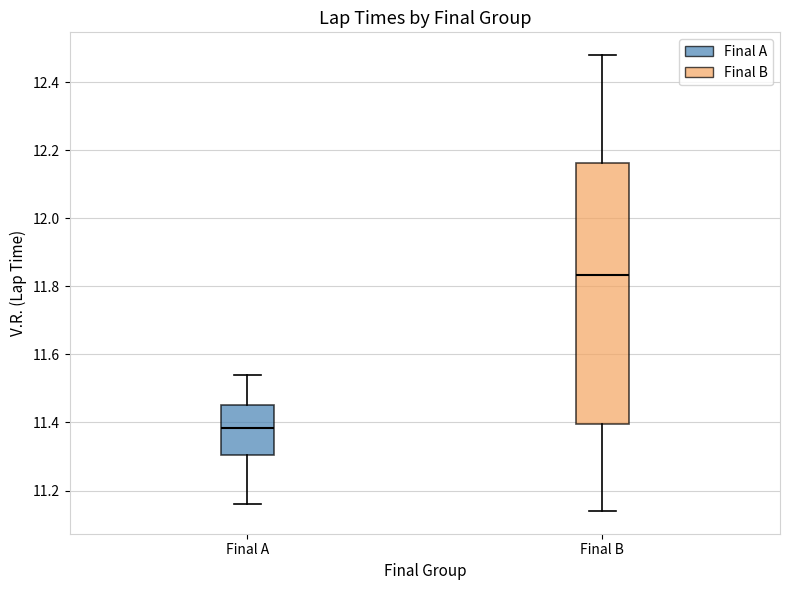

Reading left to right, read every box against the y-axis: the position of its median line, the range the box covers, and the ends of its whiskers. The values are not printed on the chart, so give them approximately, as read against the axis.

Final A: median 11.38, box 11.30 to 11.46, whiskers 11.16 to 11.54
Final B: median 11.84, box 11.40 to 12.16, whiskers 11.14 to 12.48